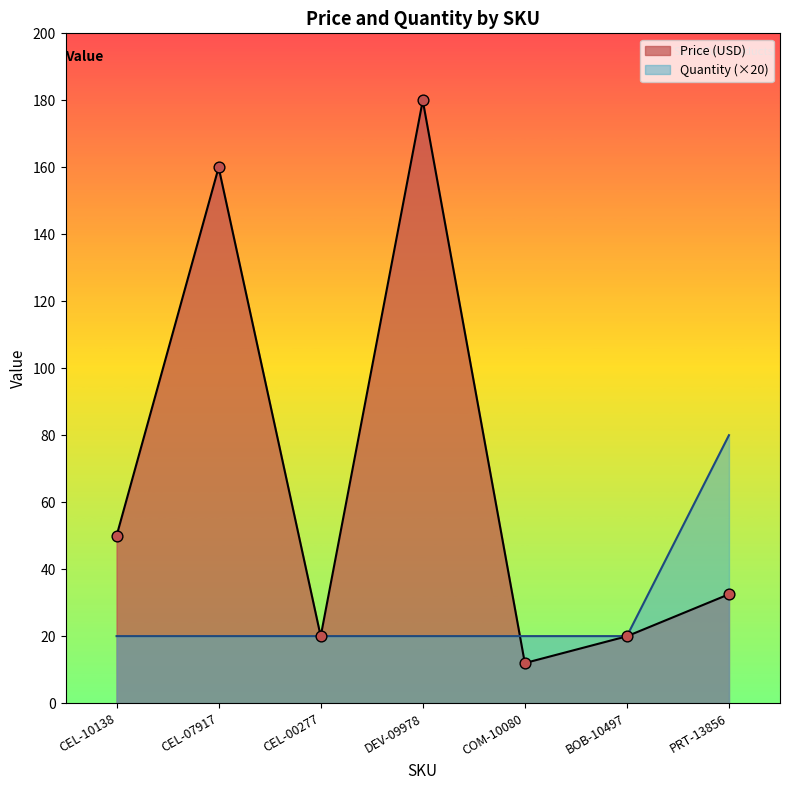

What are all the series names shown in the legend?

Price (USD), Quantity (×20)